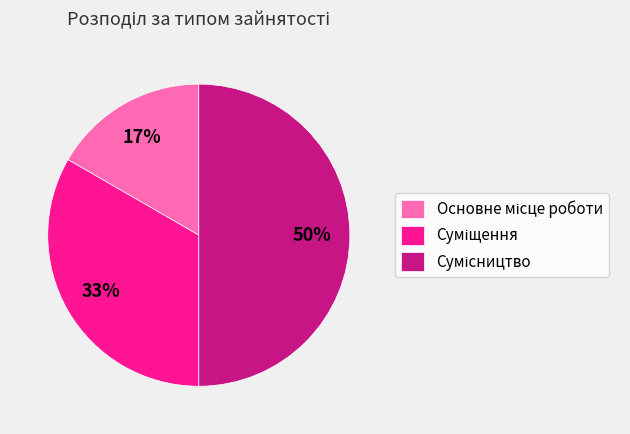

How many slices are in this pie chart?

3